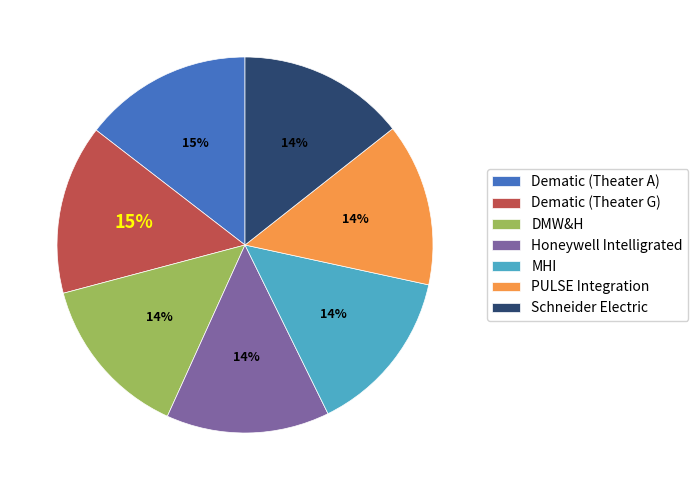

What percentage is the Schneider Electric slice, to the nearest percent?

14%